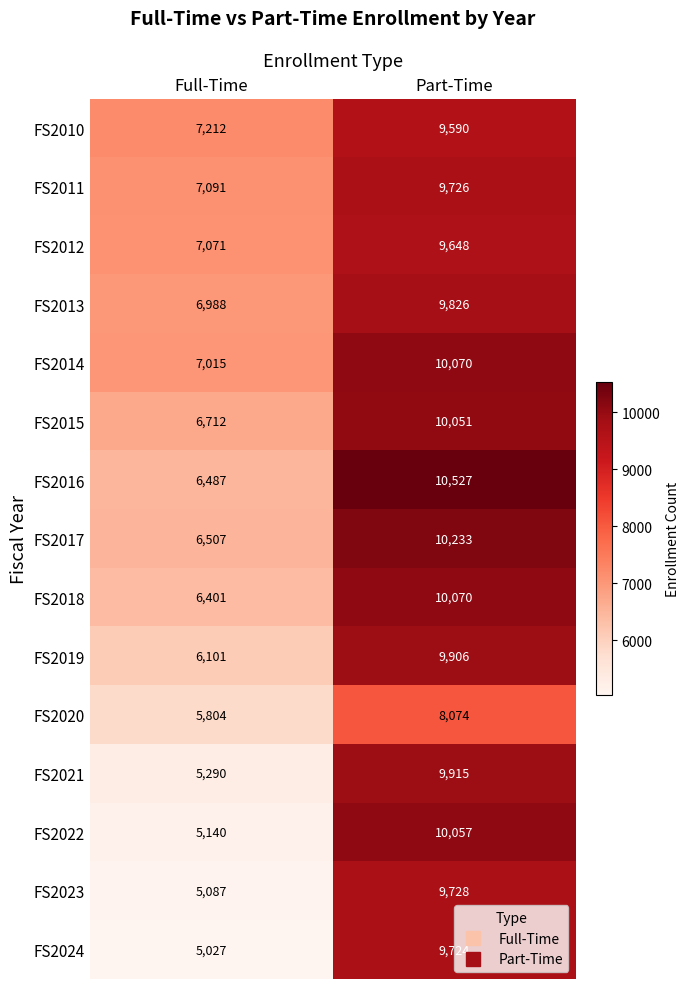

What is the total value across all series at Part-Time?

147145